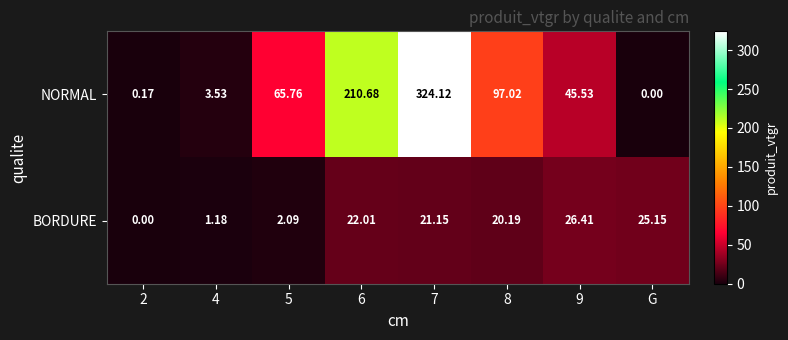

Is the value of NORMAL at 5 greater than the value of BORDURE at 4?

Yes